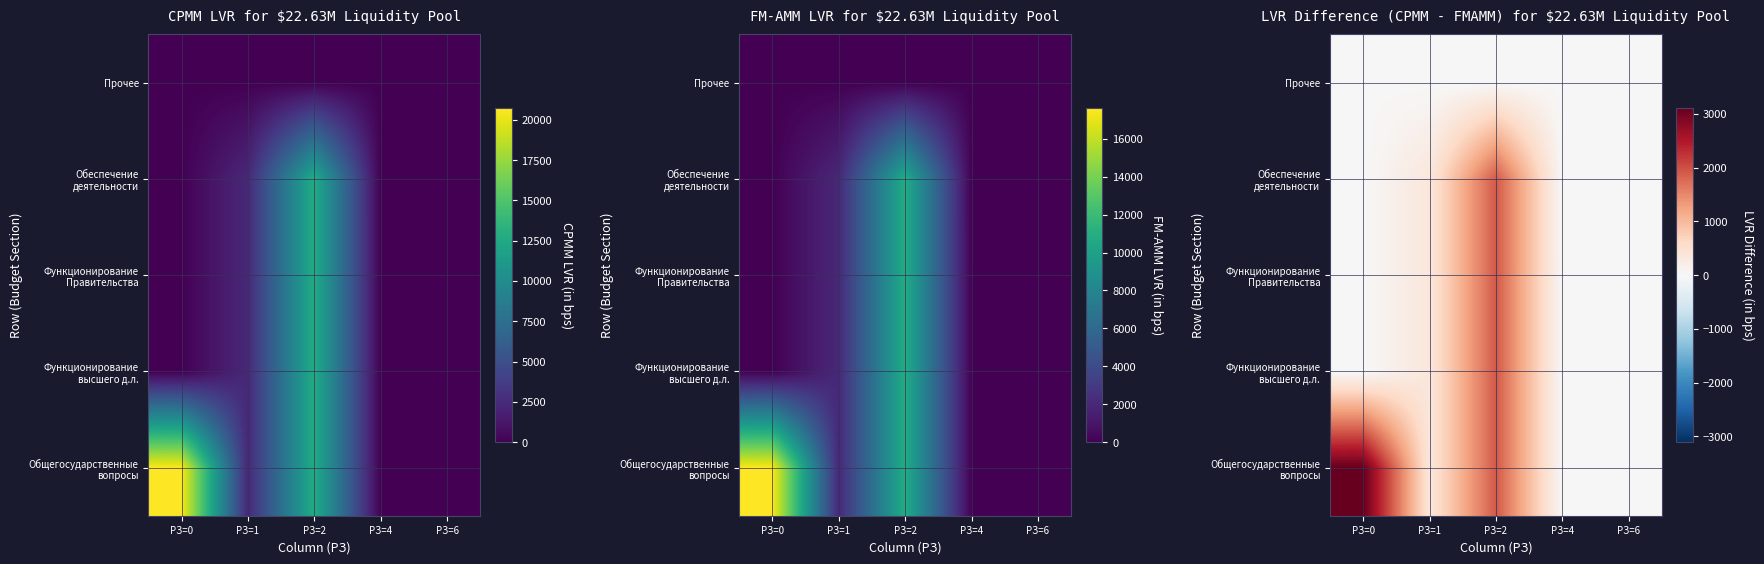

What is the spread (max minus min) of values at РЗ=4?

5.5